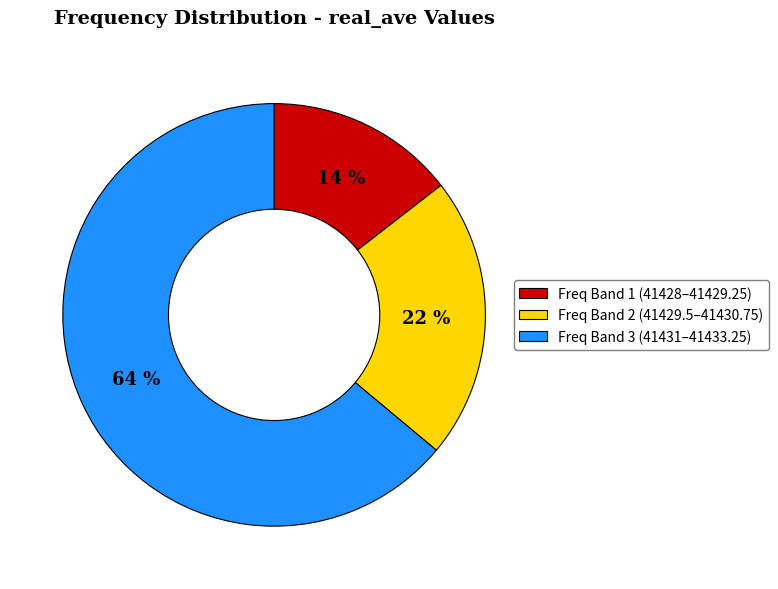

Rank the categories by value from lowest to highest.

Freq Band 1 (41428–41429.25), Freq Band 2 (41429.5–41430.75), Freq Band 3 (41431–41433.25)